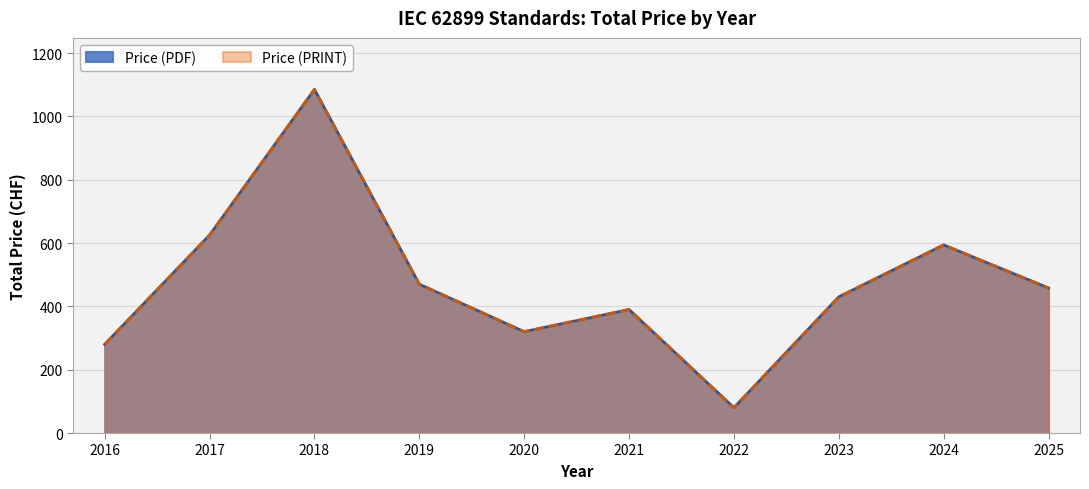

Is the value of Price (PDF) at 2022 greater than the value of Price (PRINT) at 2024?

No